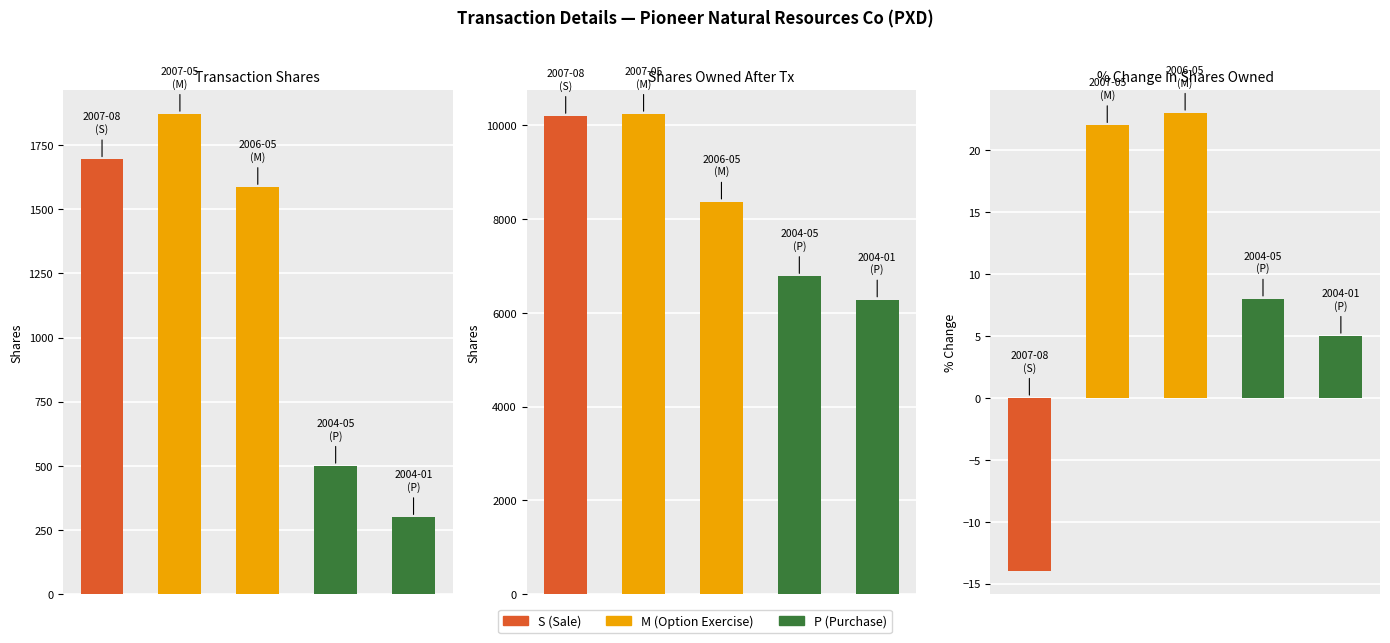

Rank the series at 1 from lowest to highest value.

pctchgSharesOwned, transactionShares, sharesOwnedFollowingTransaction